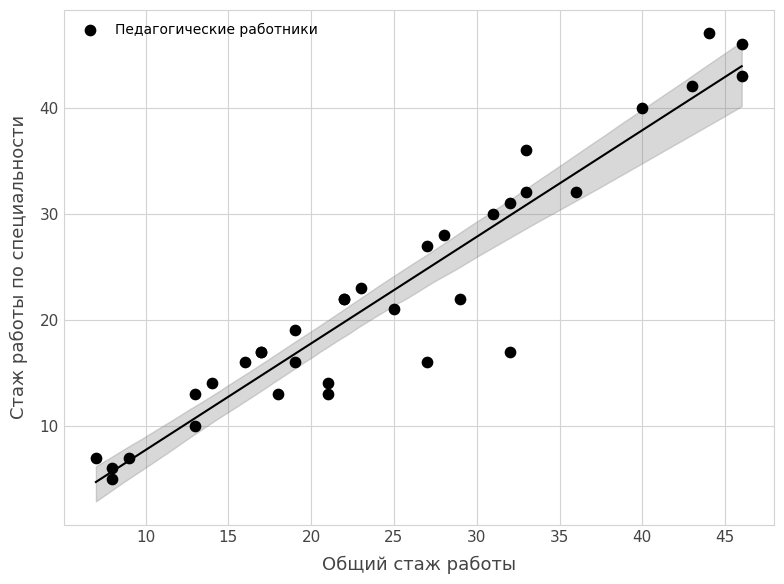

What Y value in the scatter plot is closest to 26?

27